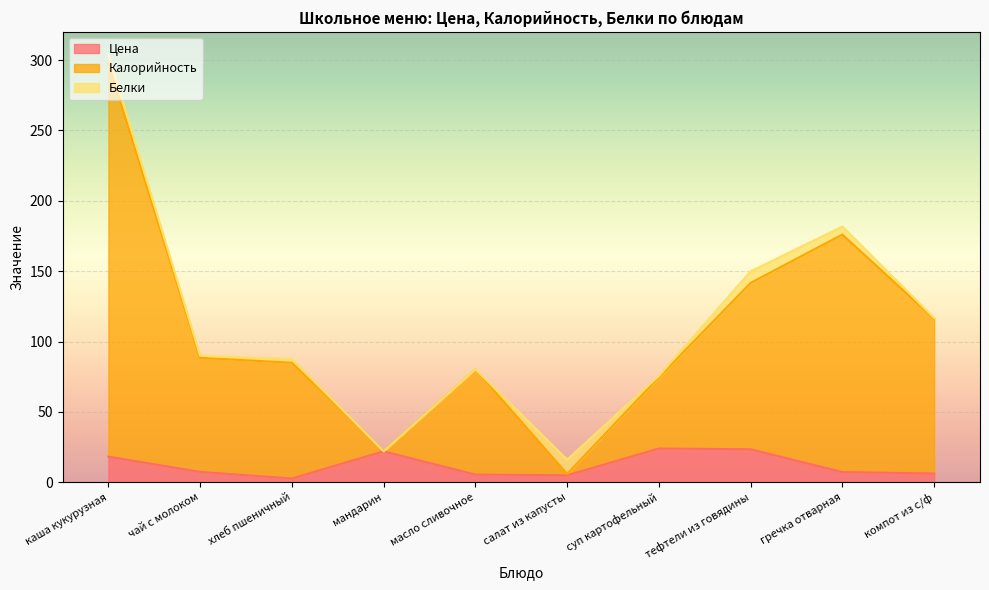

Does the chart display data point markers on the line(s)?

No